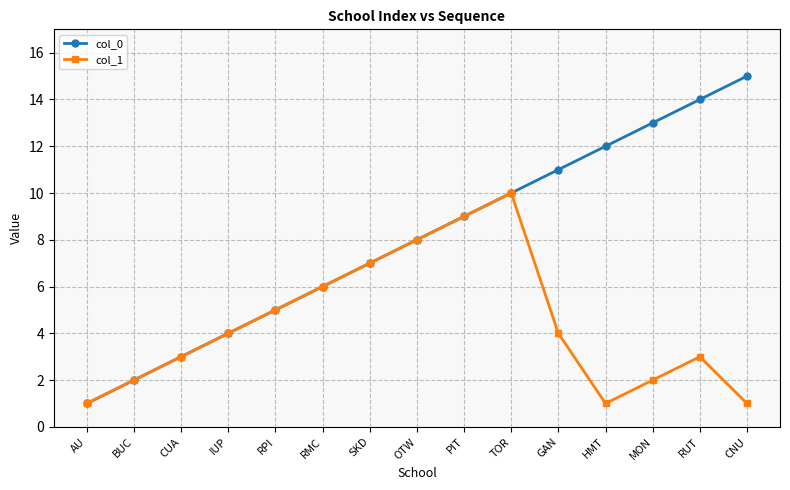

Which series has the widest spread of values?

col_0